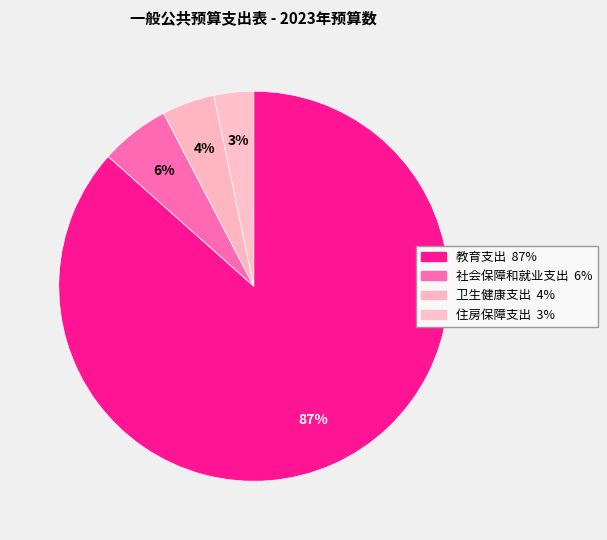

Between 卫生健康支出 and 住房保障支出, which is larger?

卫生健康支出